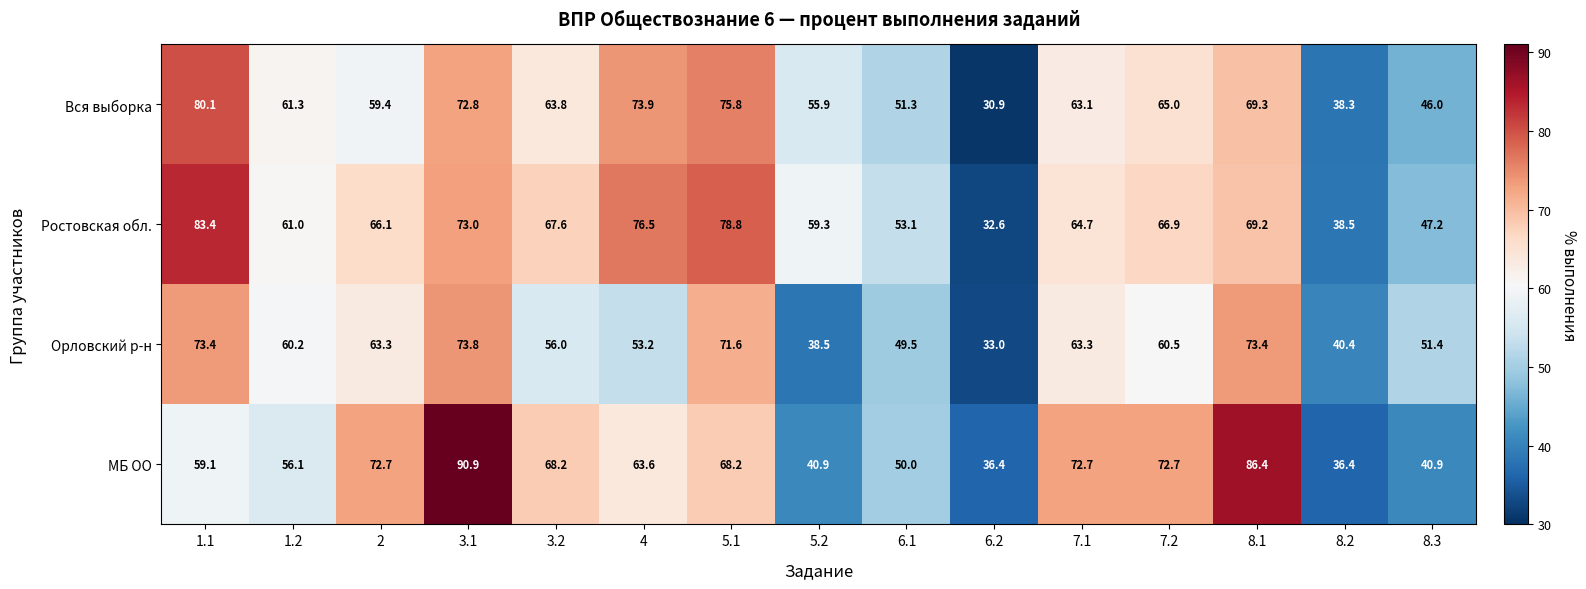

What is the difference between the highest and lowest values at 8.2?

4.0